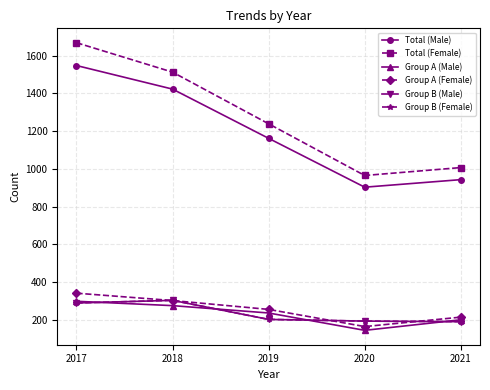

Reading right to left, extract all data points from this chart.

Total (Male): 2021=943	2020=903	2019=1162	2018=1423	2017=1548
Total (Female): 2021=1007	2020=965	2019=1239	2018=1513	2017=1669
Group A (Male): 2021=200	2020=144	2019=236	2018=275	2017=298
Group A (Female): 2021=214	2020=164	2019=255	2018=302	2017=341
Group B (Male): 2021=190	2020=193	2019=202	2018=303	2017=289
Group B (Female): 2021=190	2020=193	2019=202	2018=303	2017=289